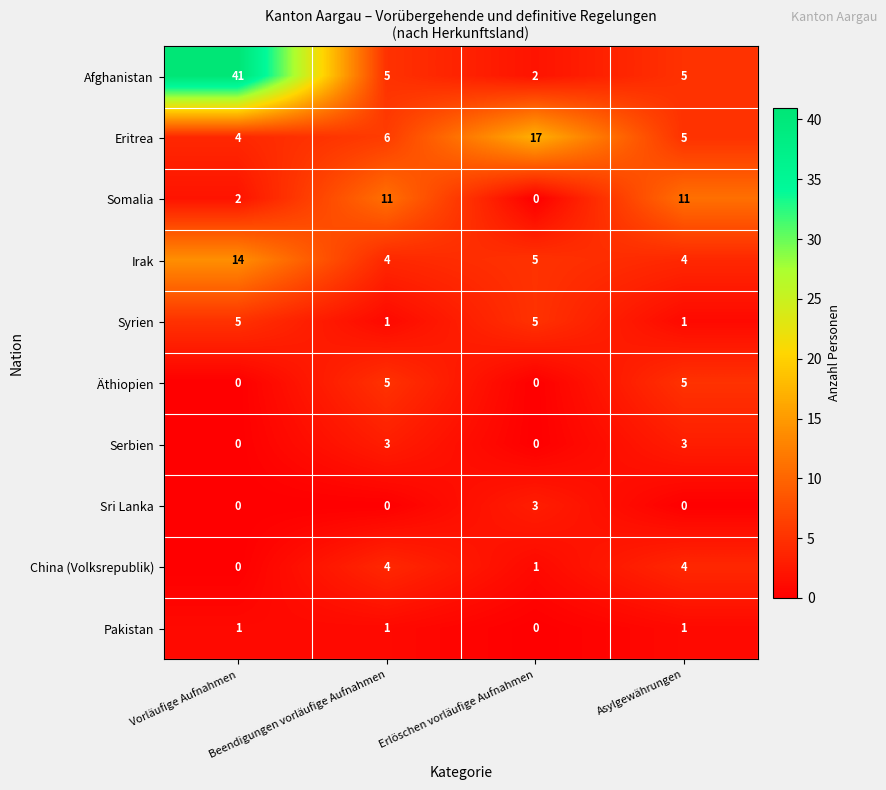

Between Vorläufige Aufnahmen and Erlöschen vorläufige Aufnahmen, which series saw the biggest shift?

Afghanistan